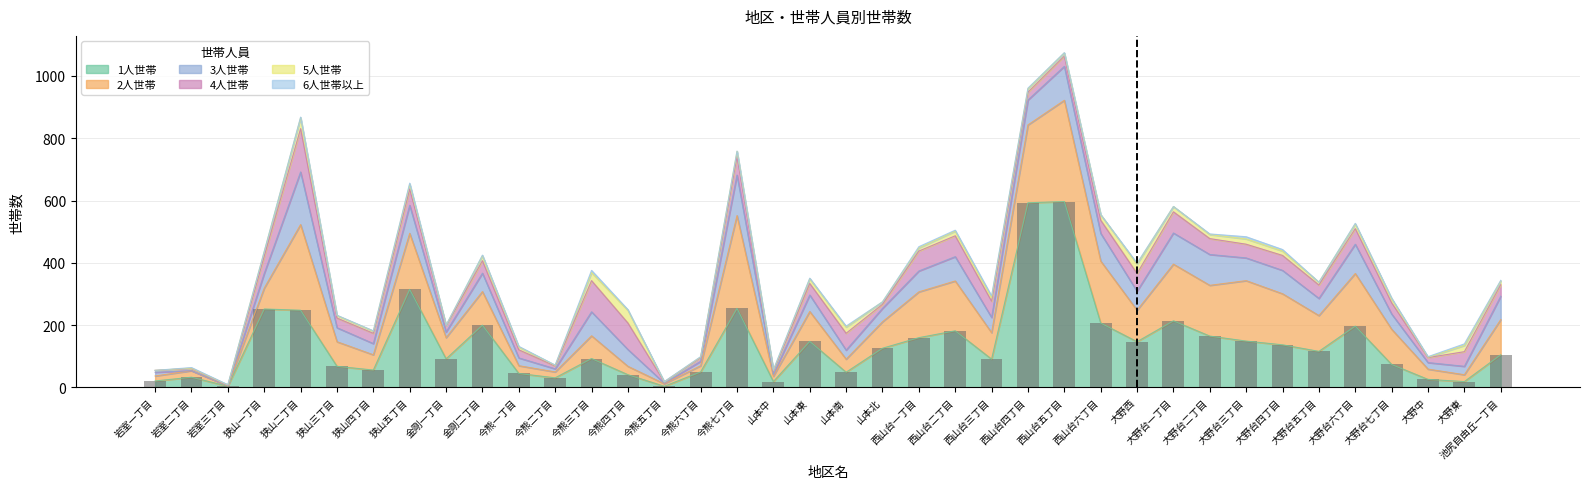

What position from the right is 山本北?

18